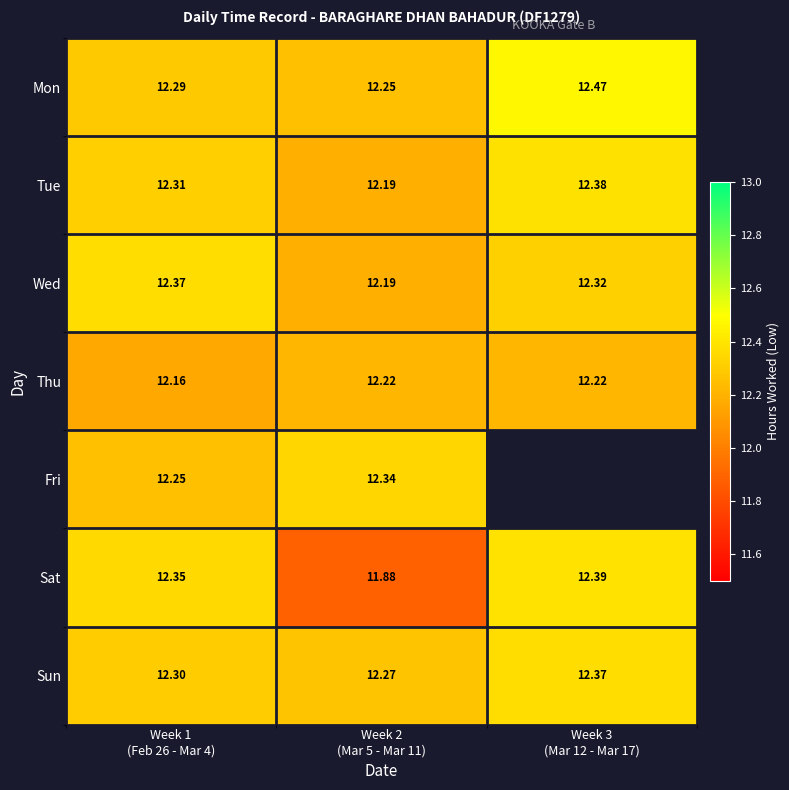

Rank the categories by Mon value from lowest to highest.

Week 2 (Mar 5 - Mar 11), Week 1 (Feb 26 - Mar 4), Week 3 (Mar 12 - Mar 17)